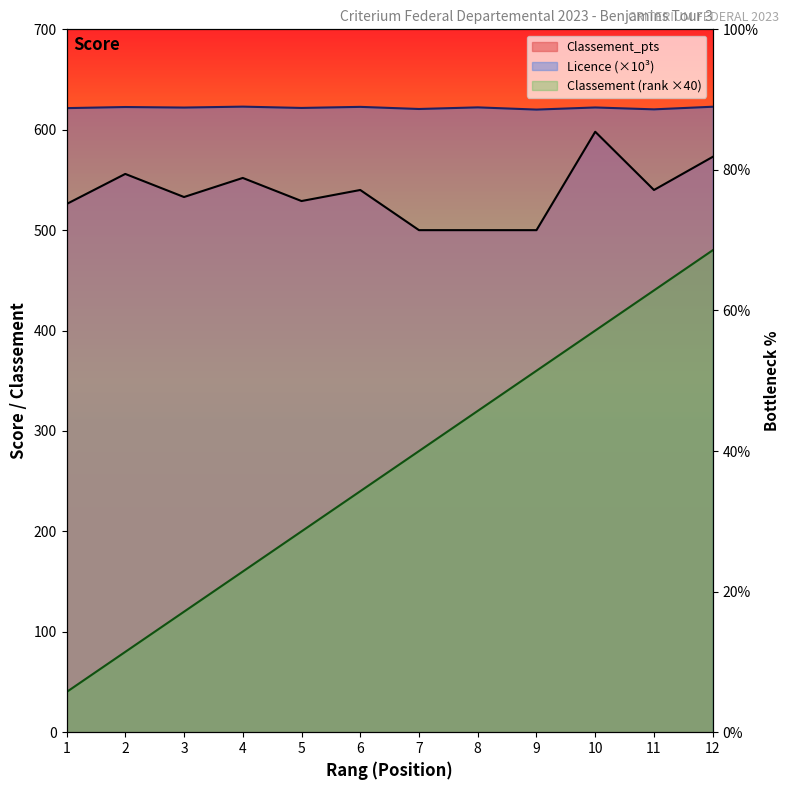

Which category has the lowest value in the Classement series?

1